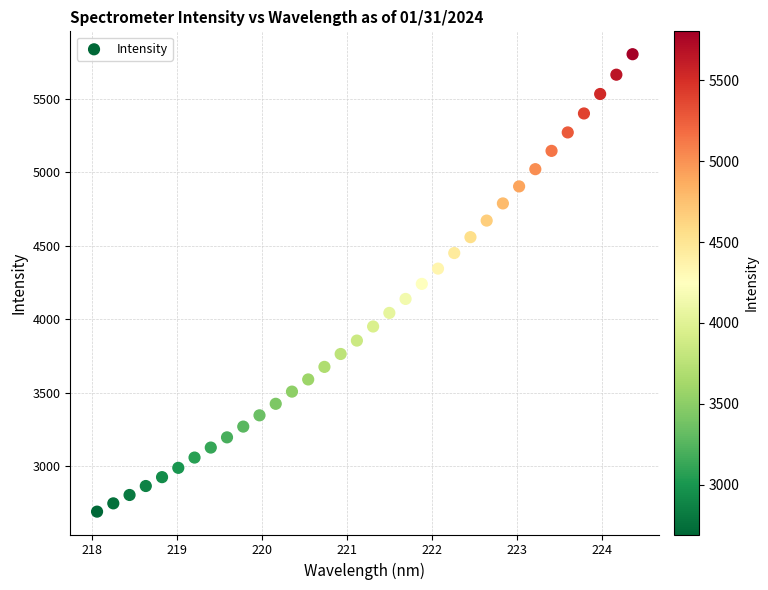

What is the range of X values (max minus min)?

6.3